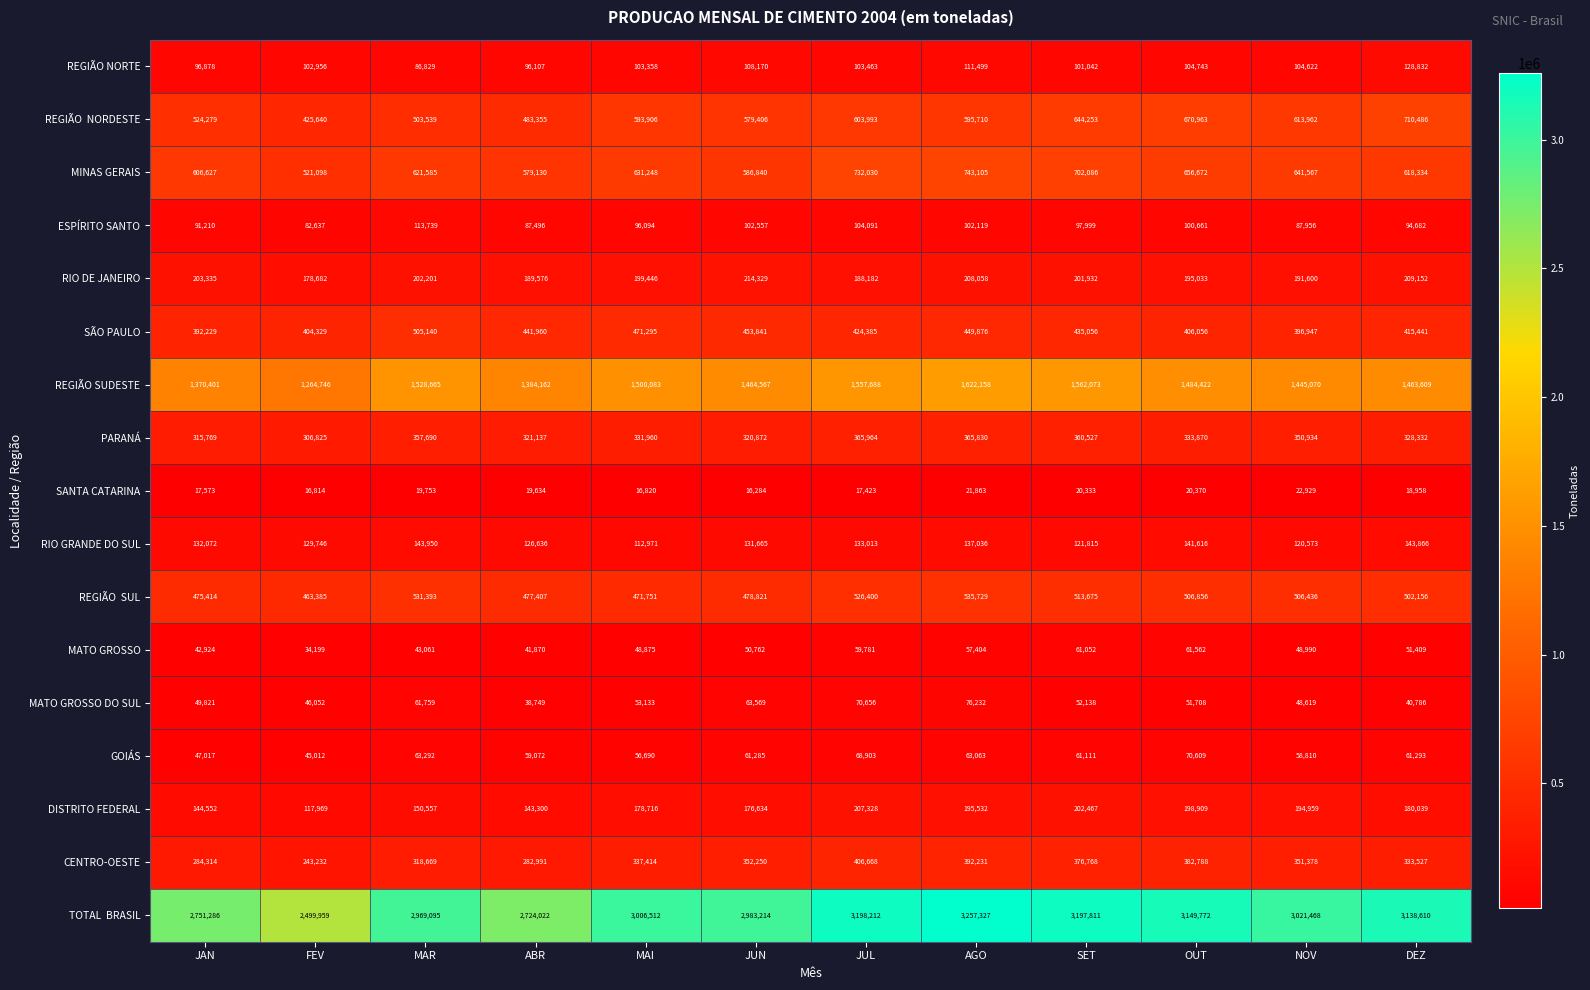

What is the spread (max minus min) of values at ABR?

2704388